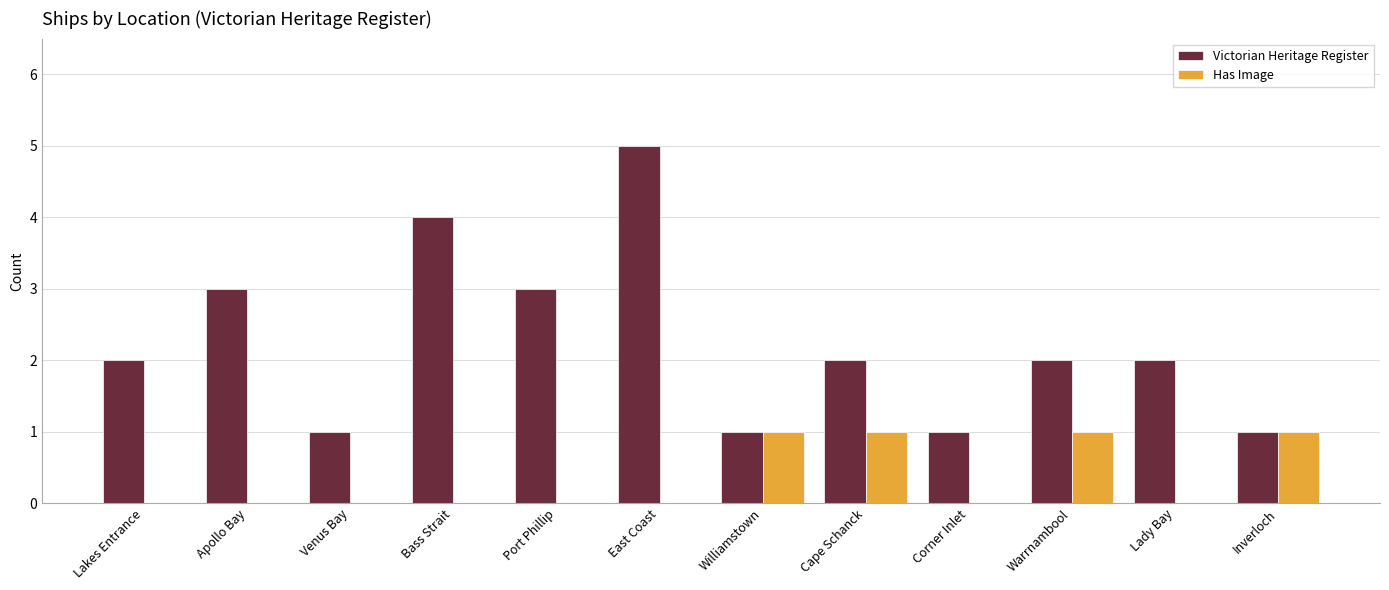

What is the total value across all series at Apollo Bay?

3